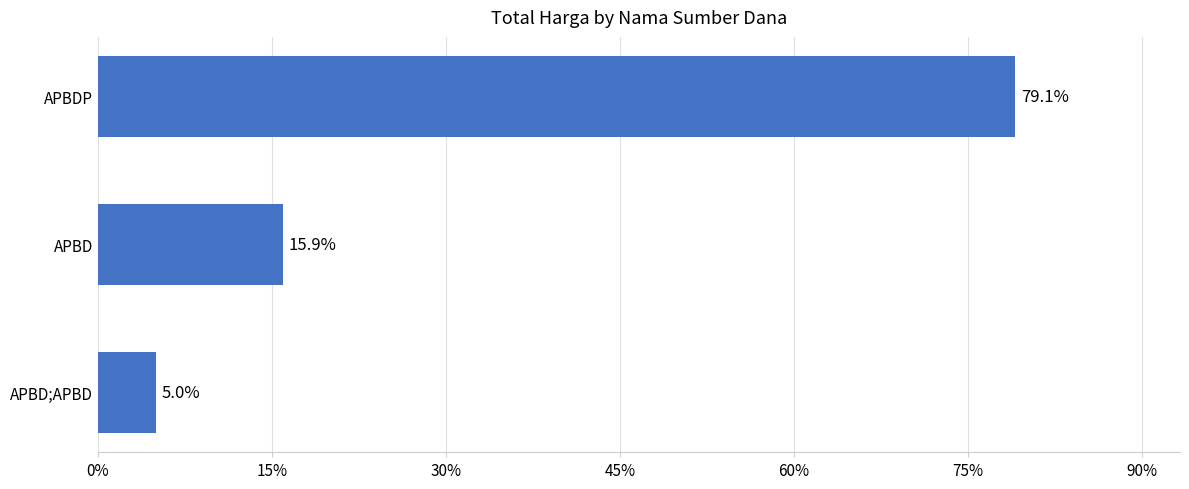

Where is the data nearest to the value 42?

APBD